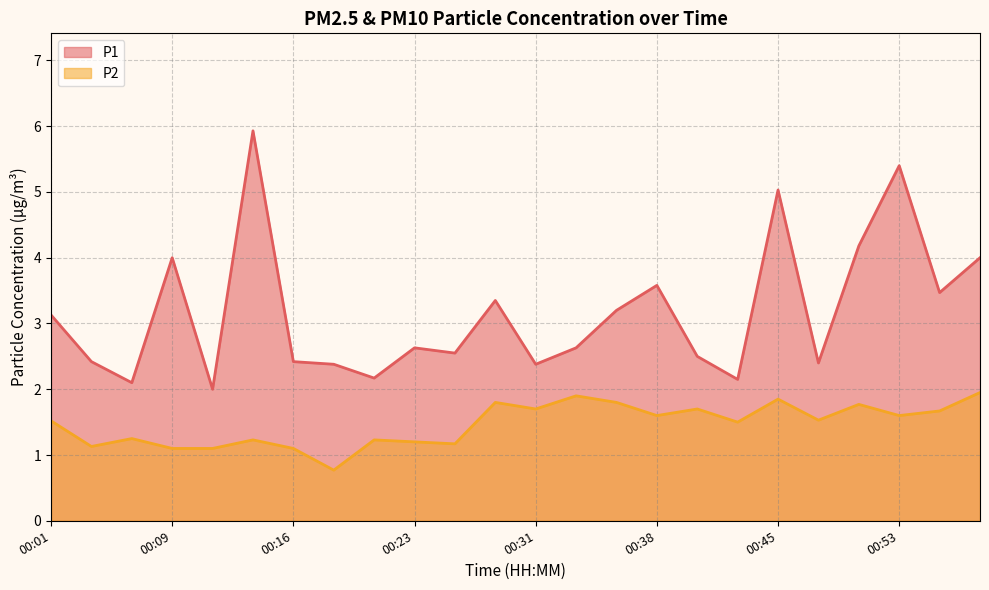

Which category has the lowest value in the P1 series?

00:11